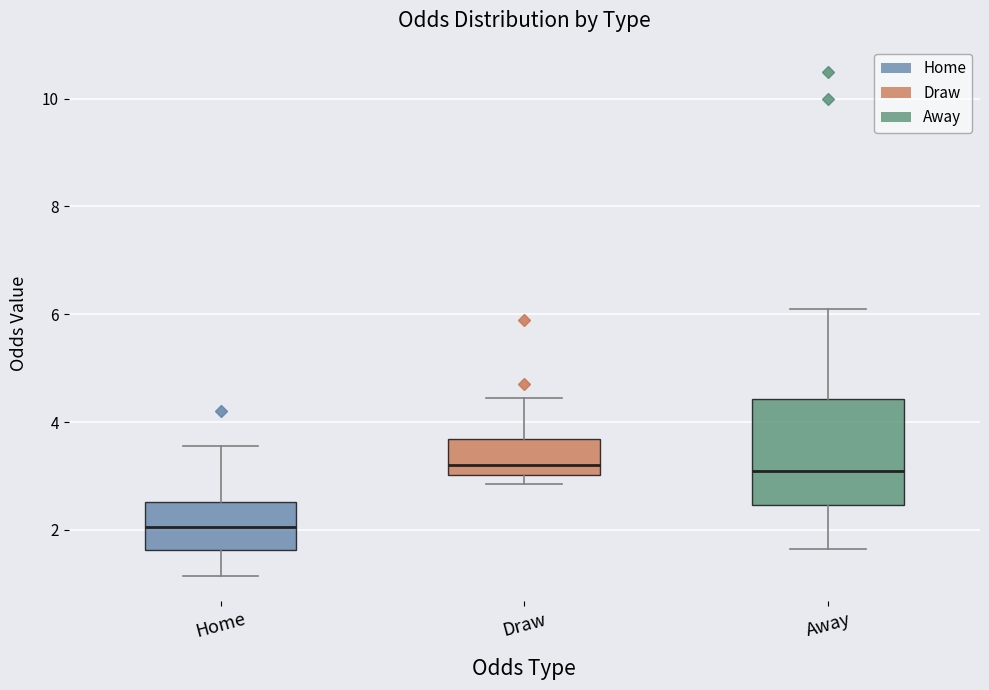

Reading left to right, read every box against the y-axis: the position of its median line, the range the box covers, and the ends of its whiskers. The values are not printed on the chart, so give them approximately, as read against the axis.

Home: median 2.0, box 1.6 to 2.6, whiskers 1.2 to 3.6
Draw: median 3.2, box 3.0 to 3.6, whiskers 2.8 to 4.4
Away: median 3.2, box 2.4 to 4.4, whiskers 1.6 to 6.2